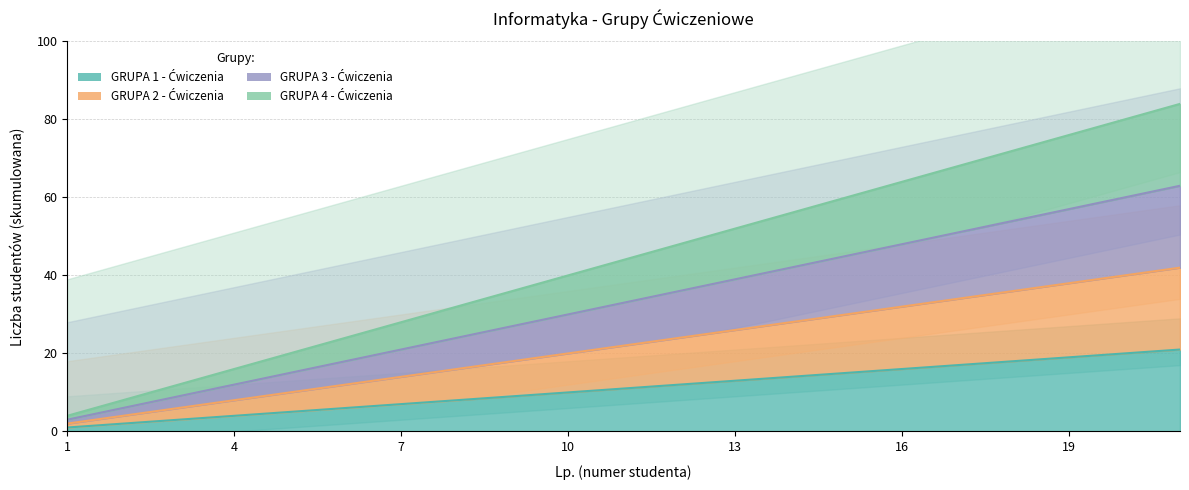

Where is GRUPA 1 - Ćwiczenia nearest to the value 11?

11